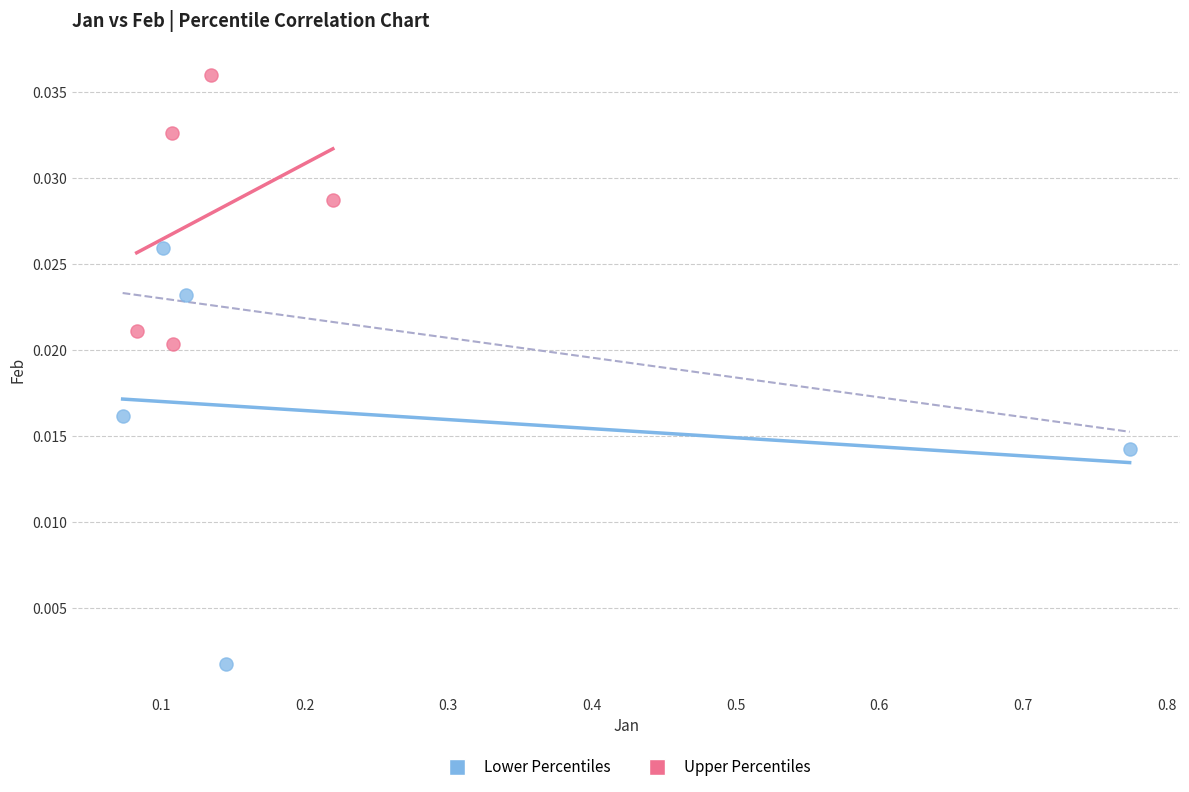

Which series contains the lowest Y value?

Lower Percentiles